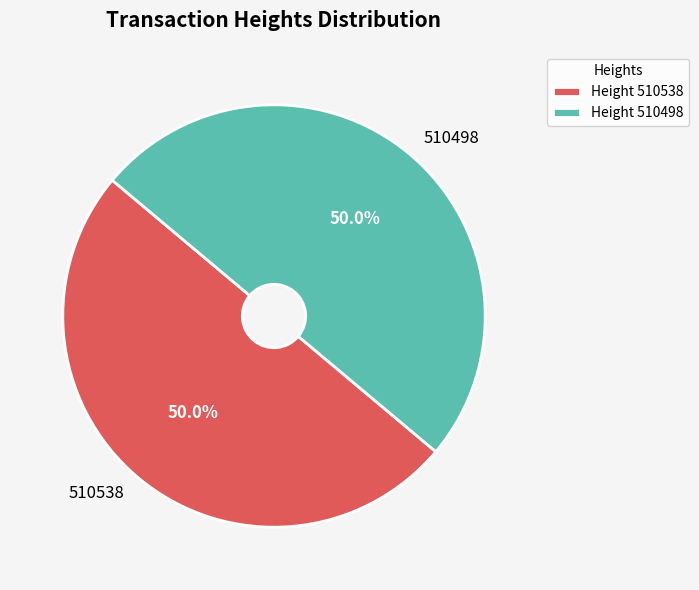

Combined, what portion of the pie is 510538 and 510498?

100.0%